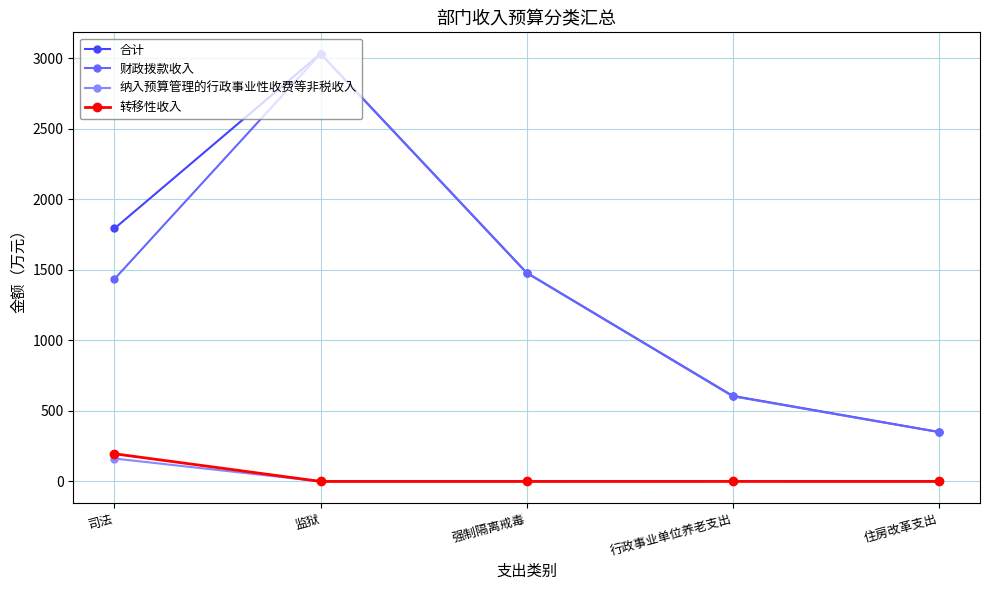

Which category has the highest value in the 合计 series?

监狱